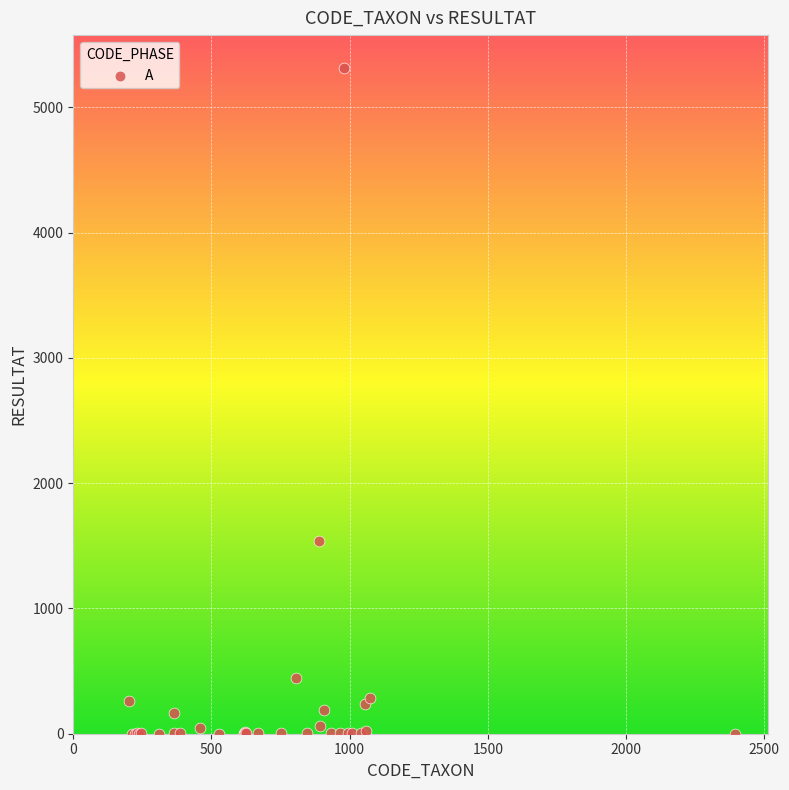

What Y value in the scatter plot is closest to 2656?

1536